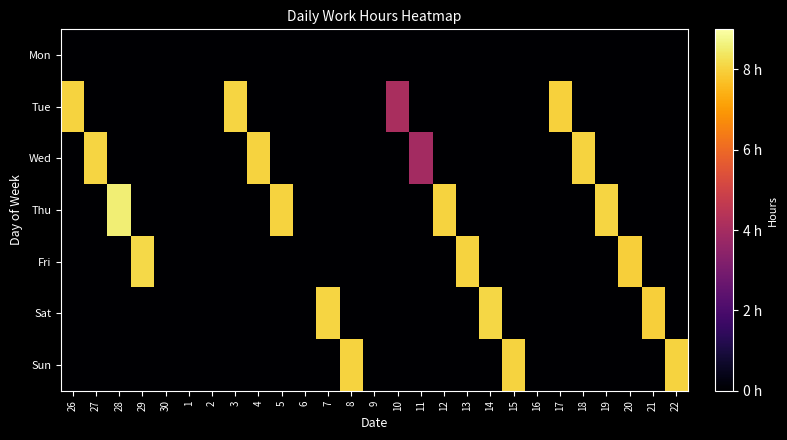

Reading right to left, extract all data points from this chart.

Mon: 22=0.0	21=0.0	20=0.0	19=0.0	18=0.0	17=0.0	16=0.0	15=0.0	14=0.0	13=0.0	12=0.0	11=0.0	10=0.0	9=0.0	8=0.0	7=0.0	6=0.0	5=0.0	4=0.0	3=0.0	2=0.0	1=0.0	30=0.0	29=0.0	28=0.0	27=0.0	26=0.0
Tue: 22=0.0	21=0.0	20=0.0	19=0.0	18=0.0	17=8.0	16=0.0	15=0.0	14=0.0	13=0.0	12=0.0	11=0.0	10=4.1	9=0.0	8=0.0	7=0.0	6=0.0	5=0.0	4=0.0	3=8.1	2=0.0	1=0.0	30=0.0	29=0.0	28=0.0	27=0.0	26=8.0
Wed: 22=0.0	21=0.0	20=0.0	19=0.0	18=8.0	17=0.0	16=0.0	15=0.0	14=0.0	13=0.0	12=0.0	11=4.0	10=0.0	9=0.0	8=0.0	7=0.0	6=0.0	5=0.0	4=8.0	3=0.0	2=0.0	1=0.0	30=0.0	29=0.0	28=0.0	27=8.1	26=0.0
Thu: 22=0.0	21=0.0	20=0.0	19=8.1	18=0.0	17=0.0	16=0.0	15=0.0	14=0.0	13=0.0	12=8.0	11=0.0	10=0.0	9=0.0	8=0.0	7=0.0	6=0.0	5=8.0	4=0.0	3=0.0	2=0.0	1=0.0	30=0.0	29=0.0	28=8.6	27=0.0	26=0.0
Fri: 22=0.0	21=0.0	20=8.0	19=0.0	18=0.0	17=0.0	16=0.0	15=0.0	14=0.0	13=8.0	12=0.0	11=0.0	10=0.0	9=0.0	8=0.0	7=0.0	6=0.0	5=0.0	4=0.0	3=0.0	2=0.0	1=0.0	30=0.0	29=8.1	28=0.0	27=0.0	26=0.0
Sat: 22=0.0	21=8.0	20=0.0	19=0.0	18=0.0	17=0.0	16=0.0	15=0.0	14=8.1	13=0.0	12=0.0	11=0.0	10=0.0	9=0.0	8=0.0	7=8.1	6=0.0	5=0.0	4=0.0	3=0.0	2=0.0	1=0.0	30=0.0	29=0.0	28=0.0	27=0.0	26=0.0
Sun: 22=8.0	21=0.0	20=0.0	19=0.0	18=0.0	17=0.0	16=0.0	15=8.0	14=0.0	13=0.0	12=0.0	11=0.0	10=0.0	9=0.0	8=8.0	7=0.0	6=0.0	5=0.0	4=0.0	3=0.0	2=0.0	1=0.0	30=0.0	29=0.0	28=0.0	27=0.0	26=0.0